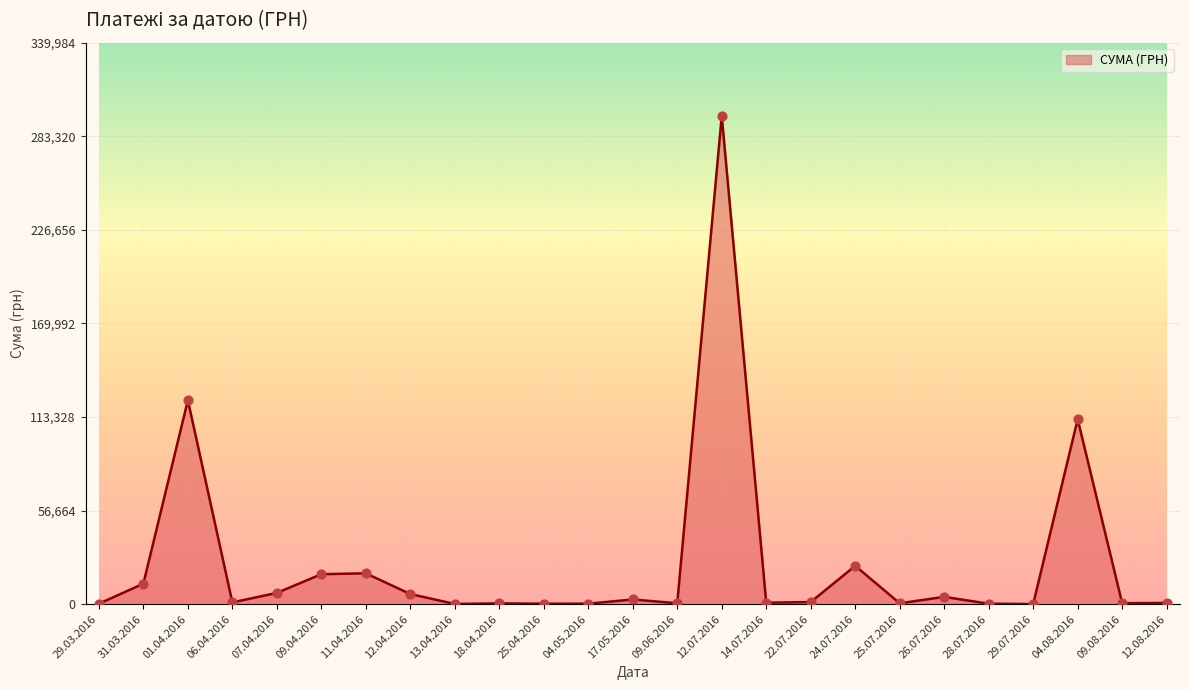

What is the ratio of the value at 31.03.2016 to the value at 07.04.2016?

1.8